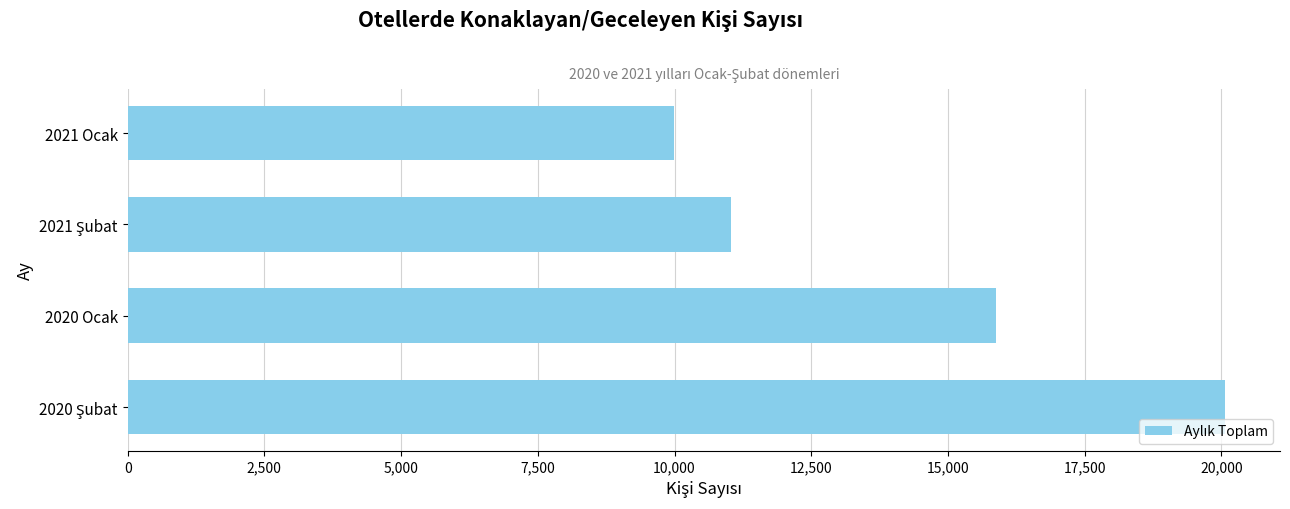

What is the change in value from 2021 Ocak to 2020 Ocak?

+5893